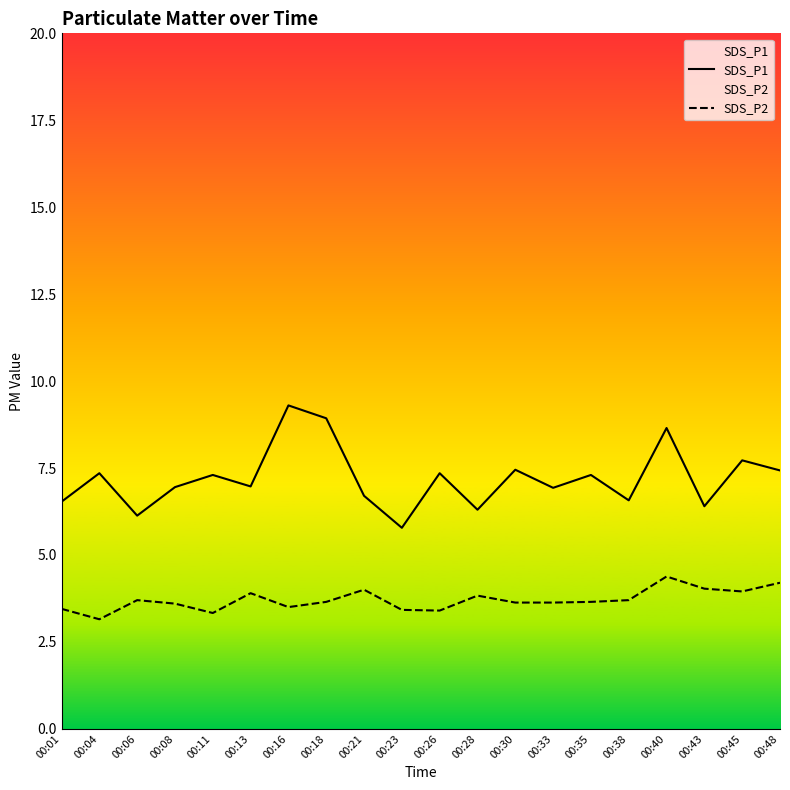

List the labels in order of SDS_P2 value, smallest first.

00:04, 00:11, 00:26, 00:23, 00:01, 00:16, 00:08, 00:30, 00:33, 00:18, 00:35, 00:06, 00:38, 00:28, 00:13, 00:45, 00:21, 00:43, 00:48, 00:40